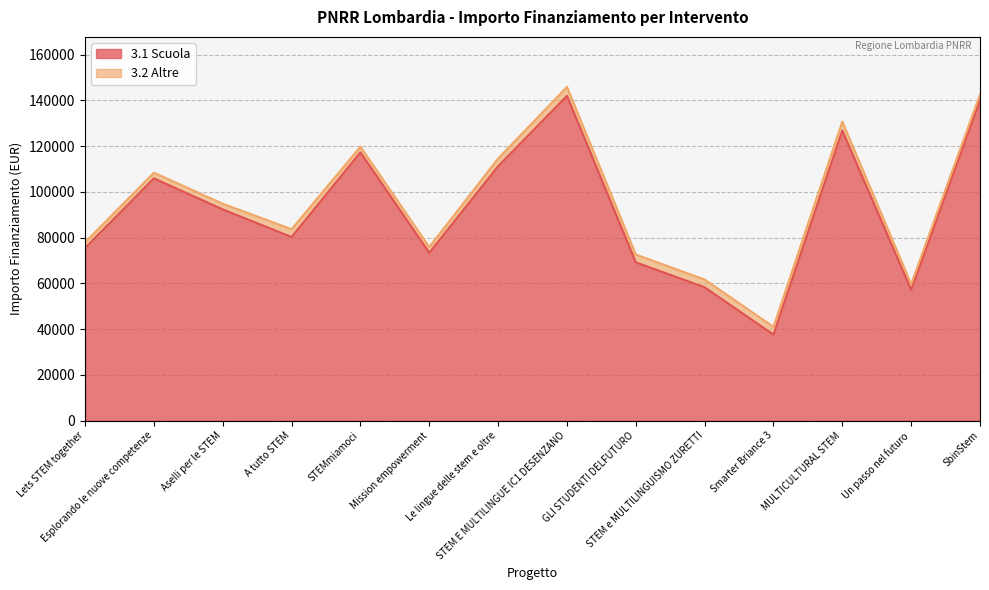

What is the label of the 3rd point from the left?

Aselli per le STEM